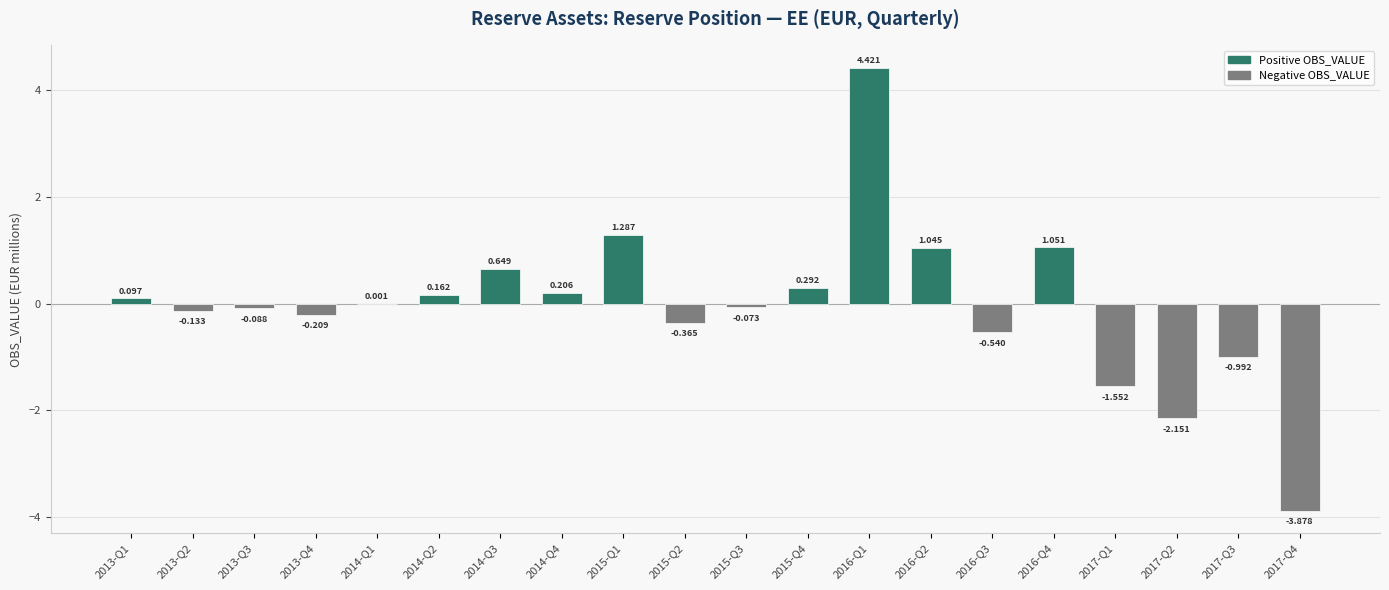

What is the maximum value shown in the chart?

4.4